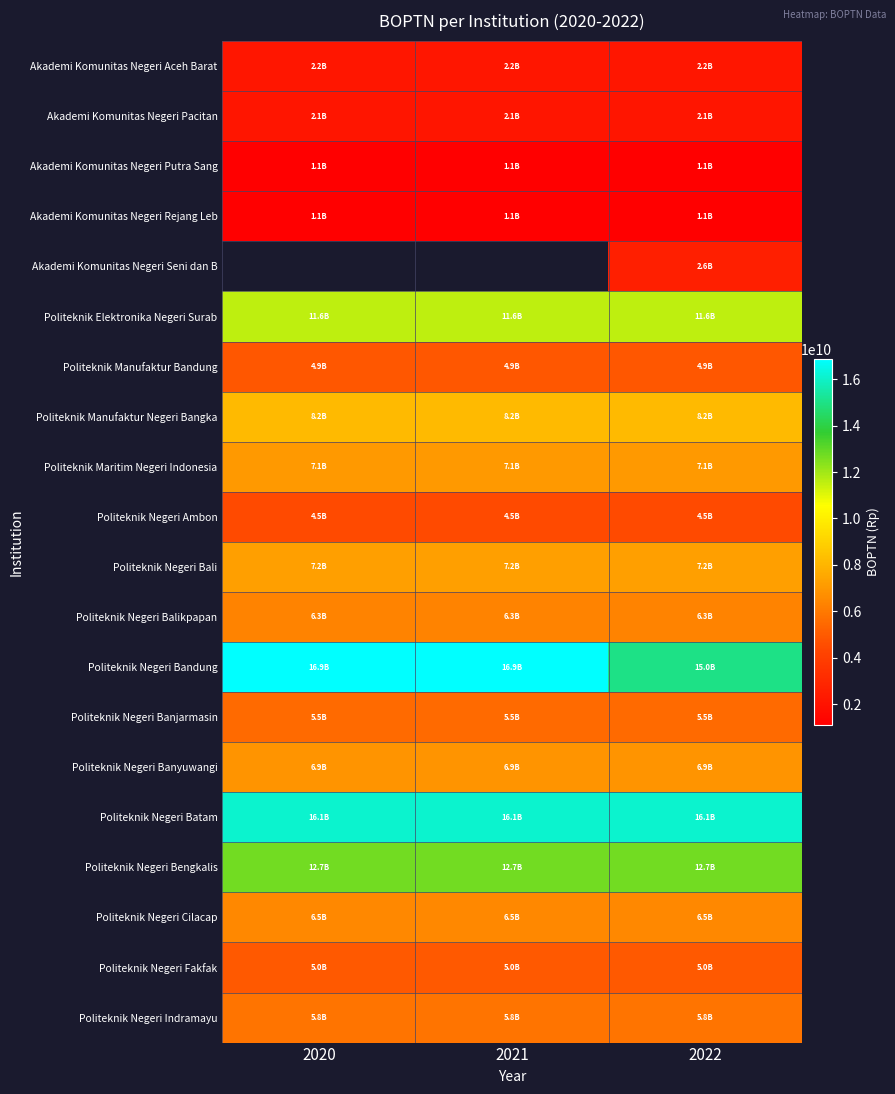

Which label corresponds to the largest value in the chart?

2020